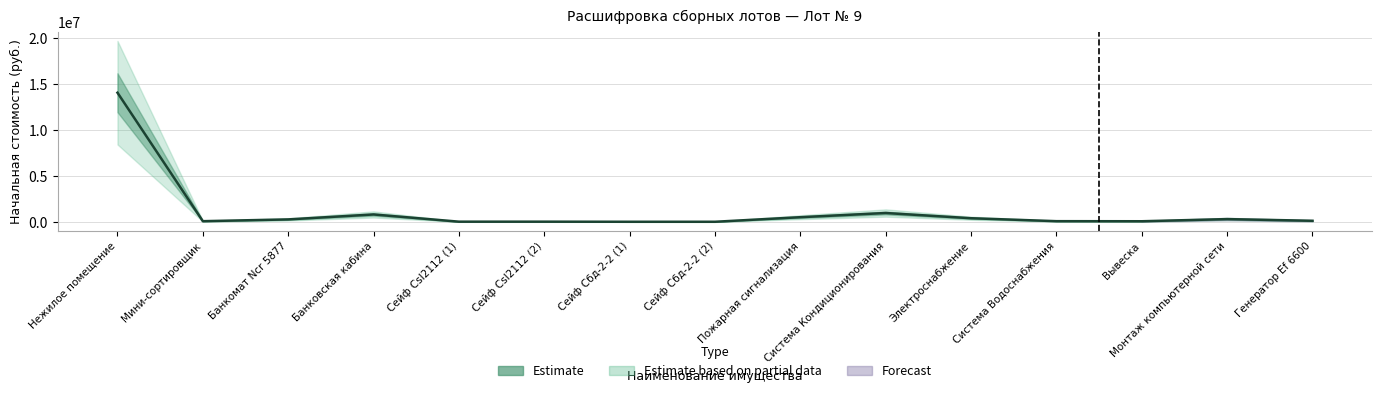

Reading left to right, transcribe all the data shown in this chart.

14041678.7	105480.0	298243.9	835158.2	52726.3	52726.3	42292.4	42292.4	537809.4	991525.4	426048.6	106779.7	97940.6	330655.4	150048.9